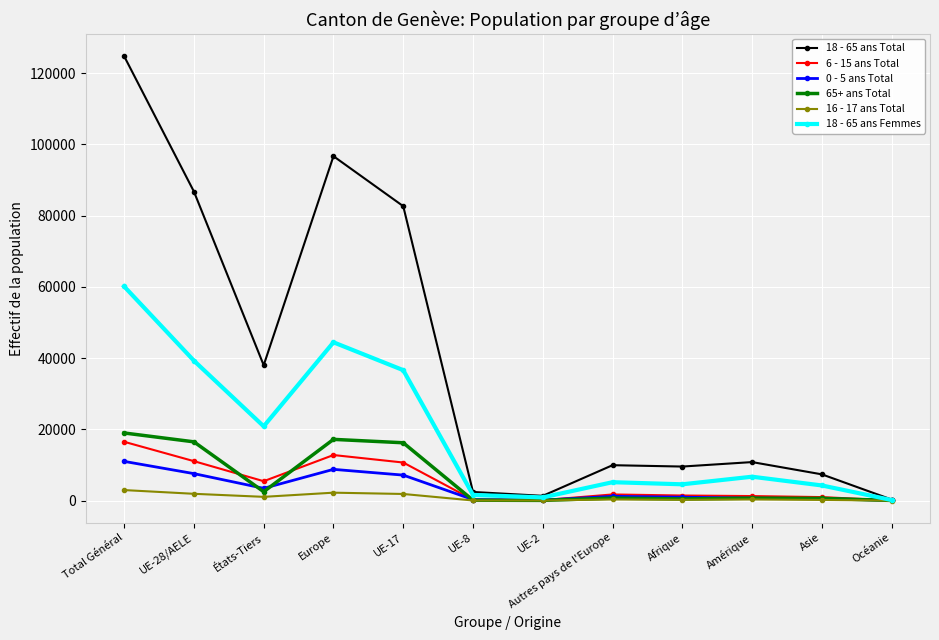

Is the value of 18 - 65 ans Femmes at Afrique greater than the value of 65+ ans Total at Asie?

Yes